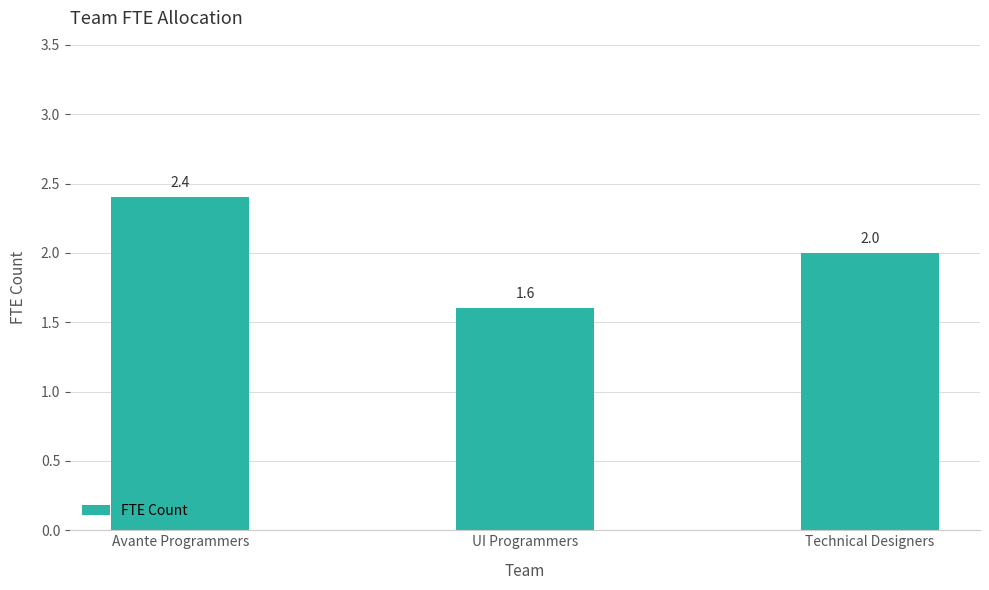

What is the greatest value displayed?

2.4